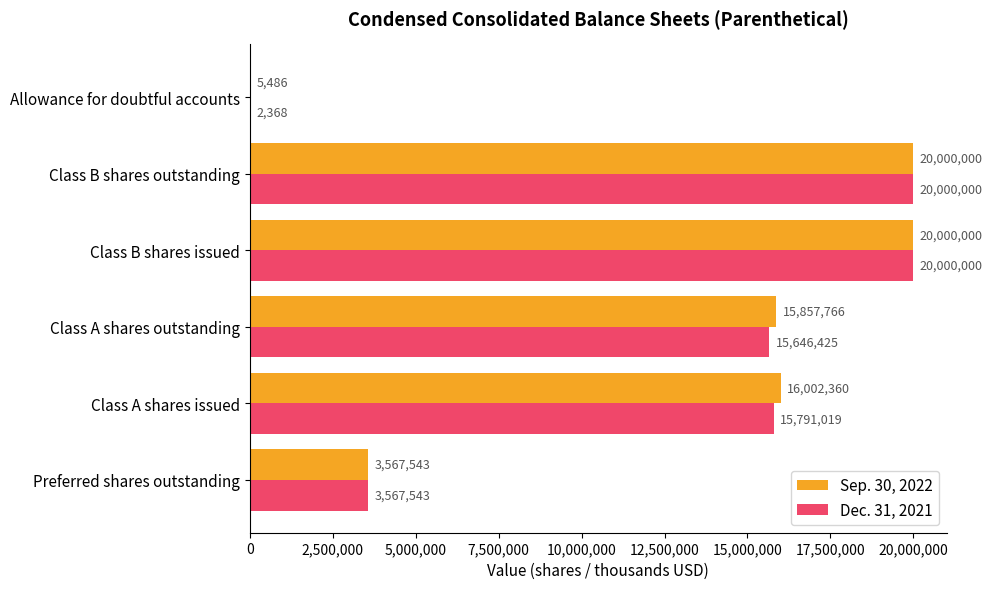

Is it true that Dec. 31, 2021 equals 15646425 at Class A shares outstanding?

True